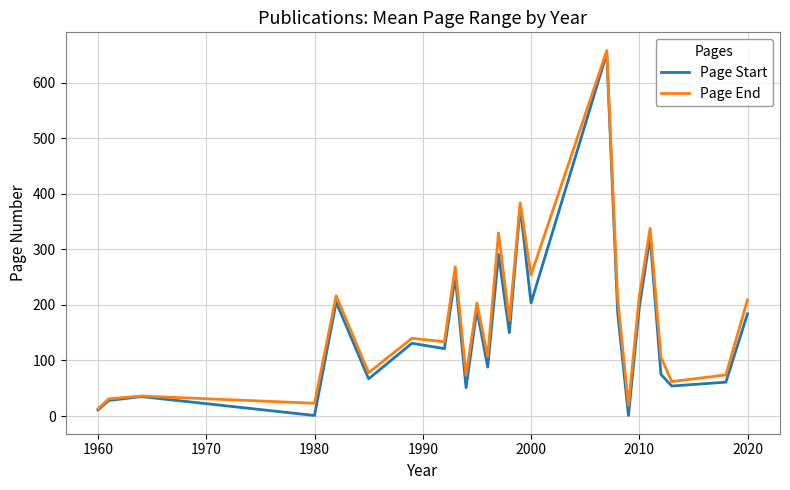

What are all the series names shown in the legend?

Page Start, Page End